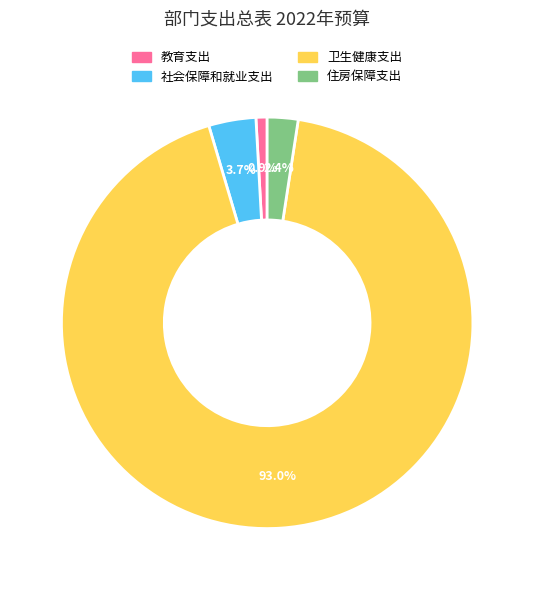

Which has a higher value, 社会保障和就业支出 or 卫生健康支出?

卫生健康支出